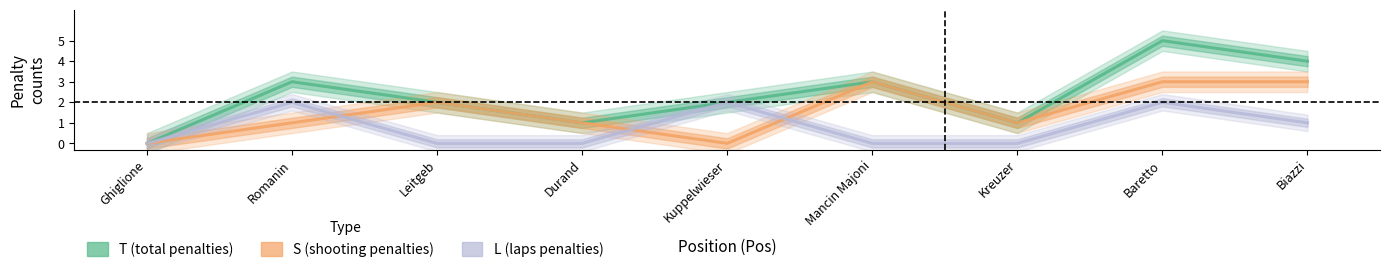

What is the label of the 3rd point from the right?

Kreuzer